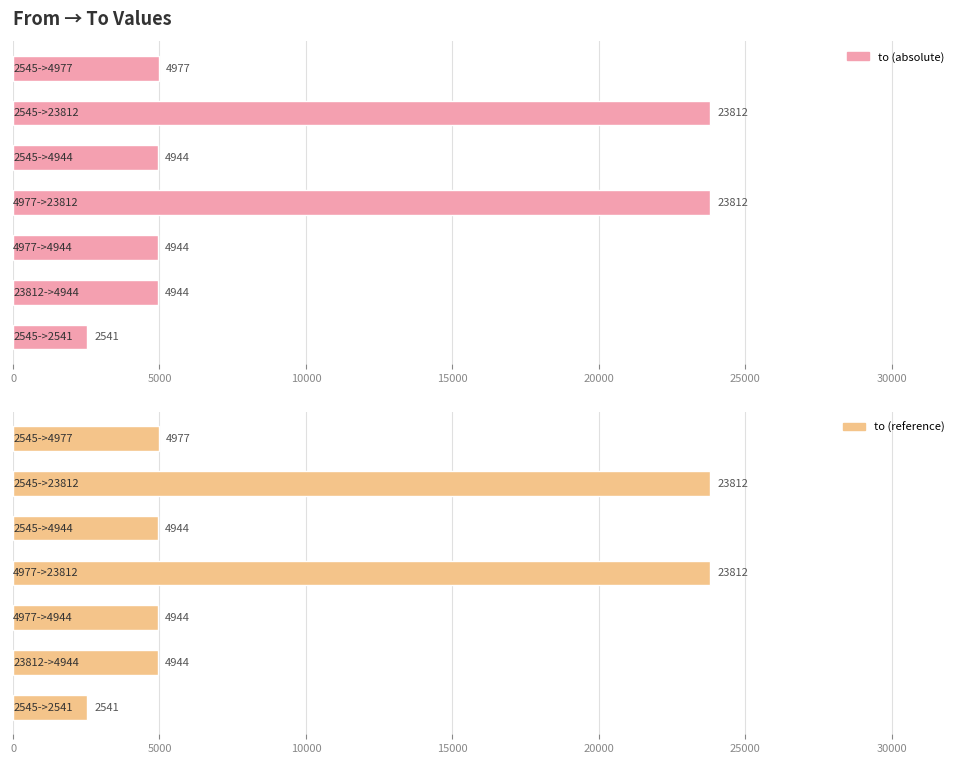

What is the difference between the second highest and second lowest values?

18868